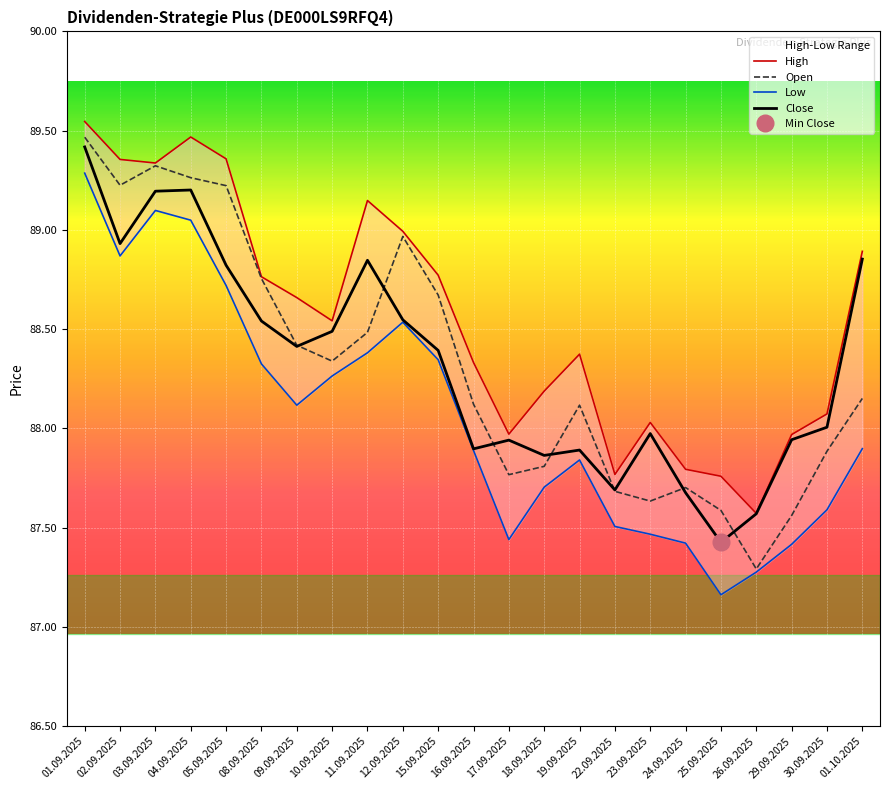

Count the number of categories in the chart.

23